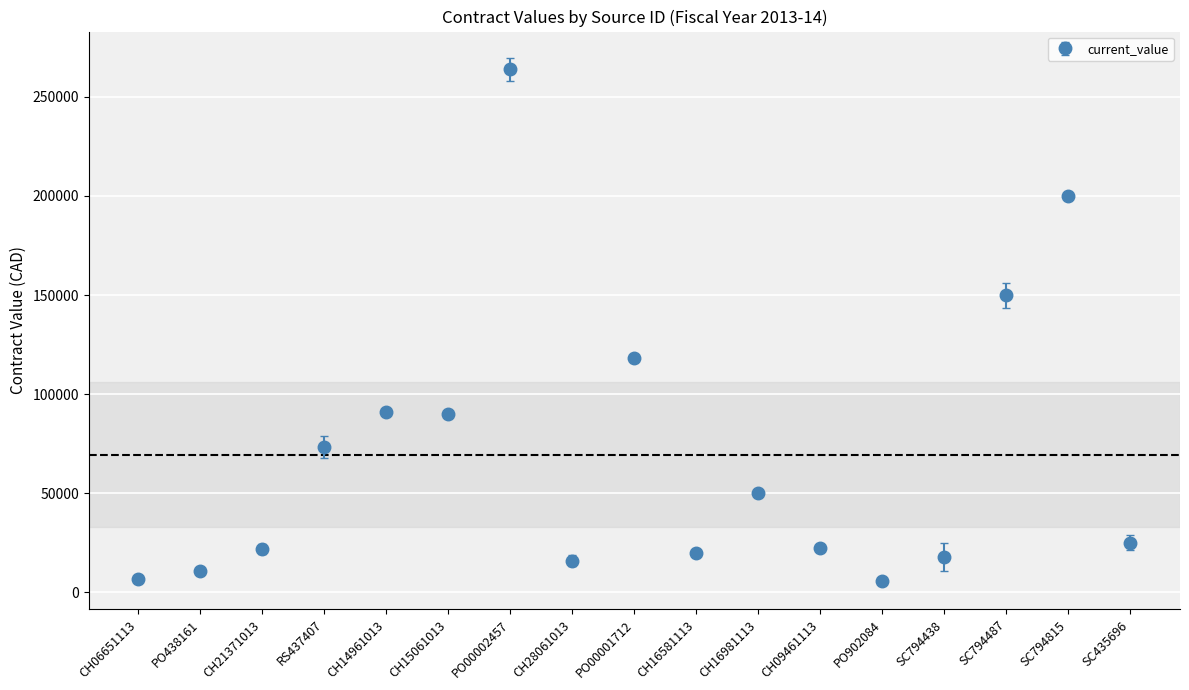

What is the change in value from PO438161 to RS437407?

+62643.7